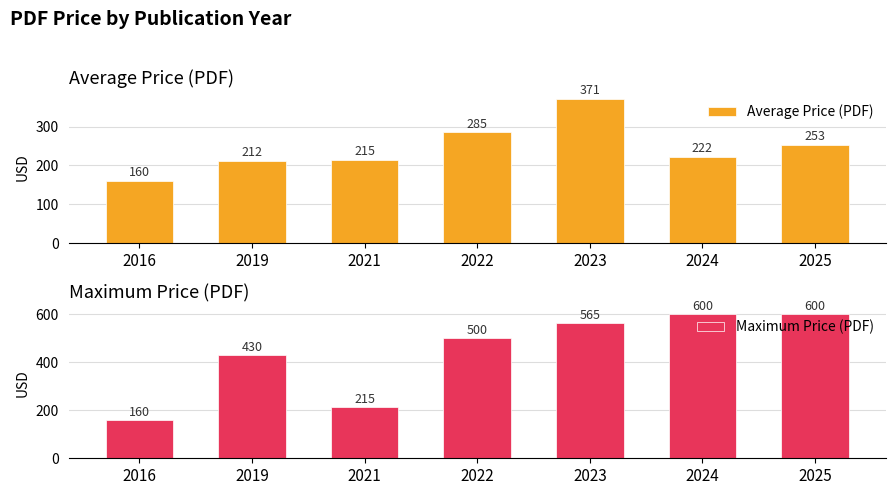

Reading right to left, what are all the values shown in this chart?

Average Price (PDF): 252.7	222.0	370.8	285.0	215.0	212.0	160.0
Maximum Price (PDF): 600.0	600.0	565.0	500.0	215.0	430.0	160.0